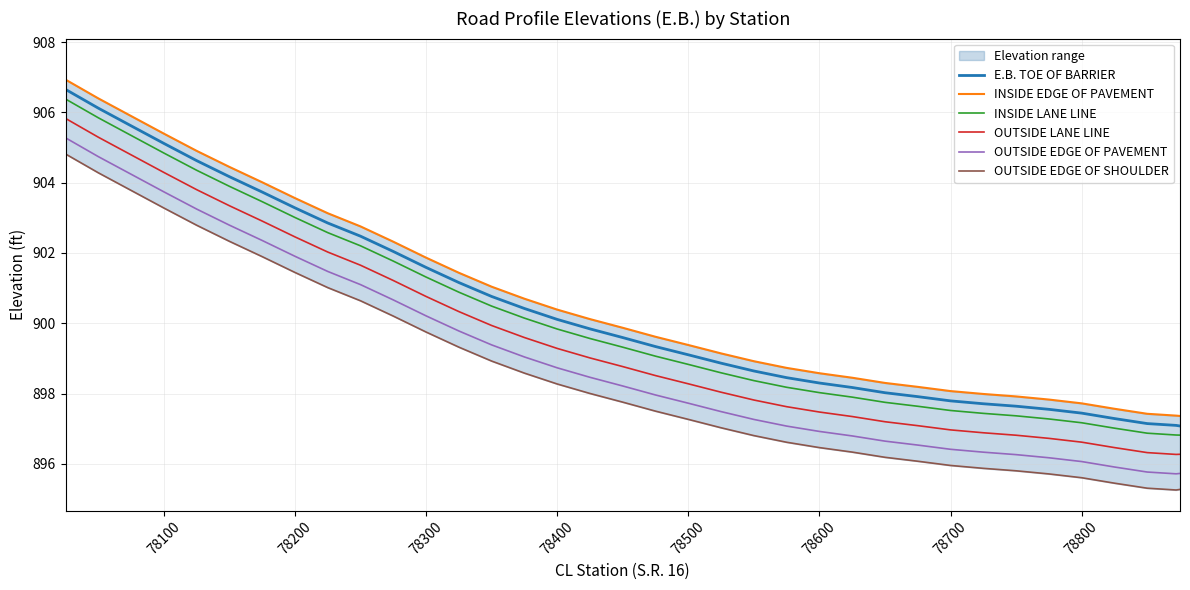

What is the average value of the OUTSIDE EDGE OF PAVEMENT series?

899.0